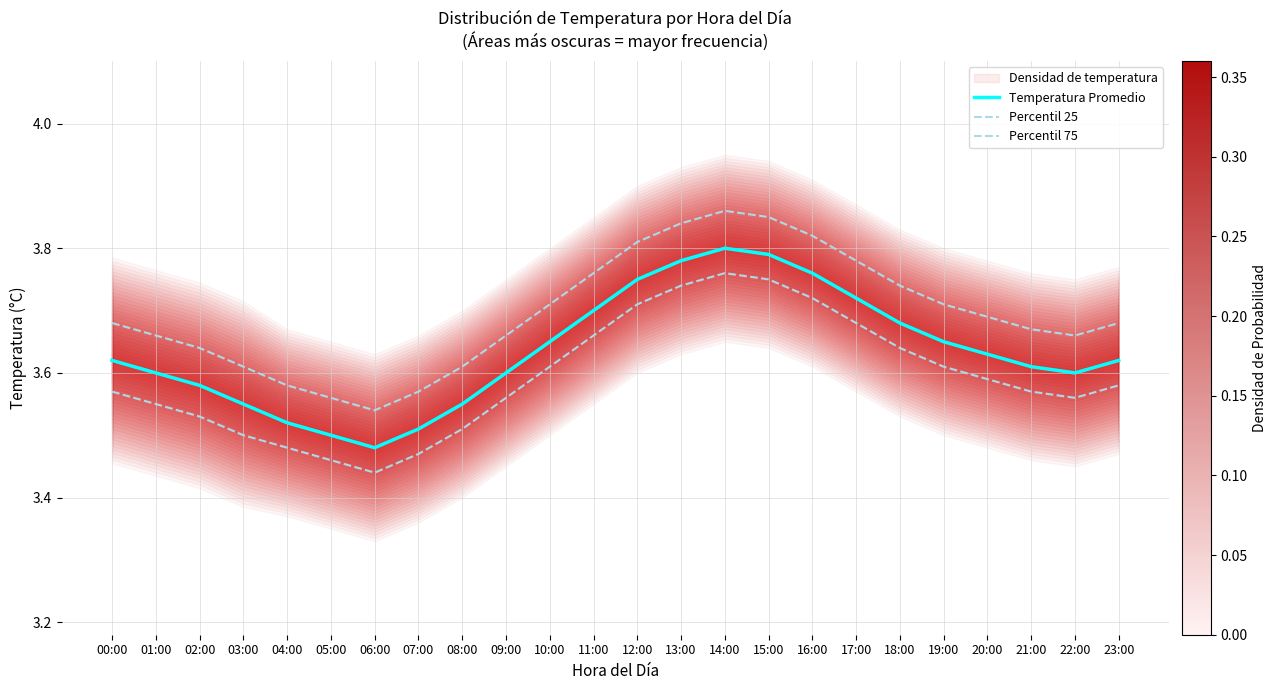

What is the difference between the maximum and second lowest values in the Percentil 75 series?

0.3